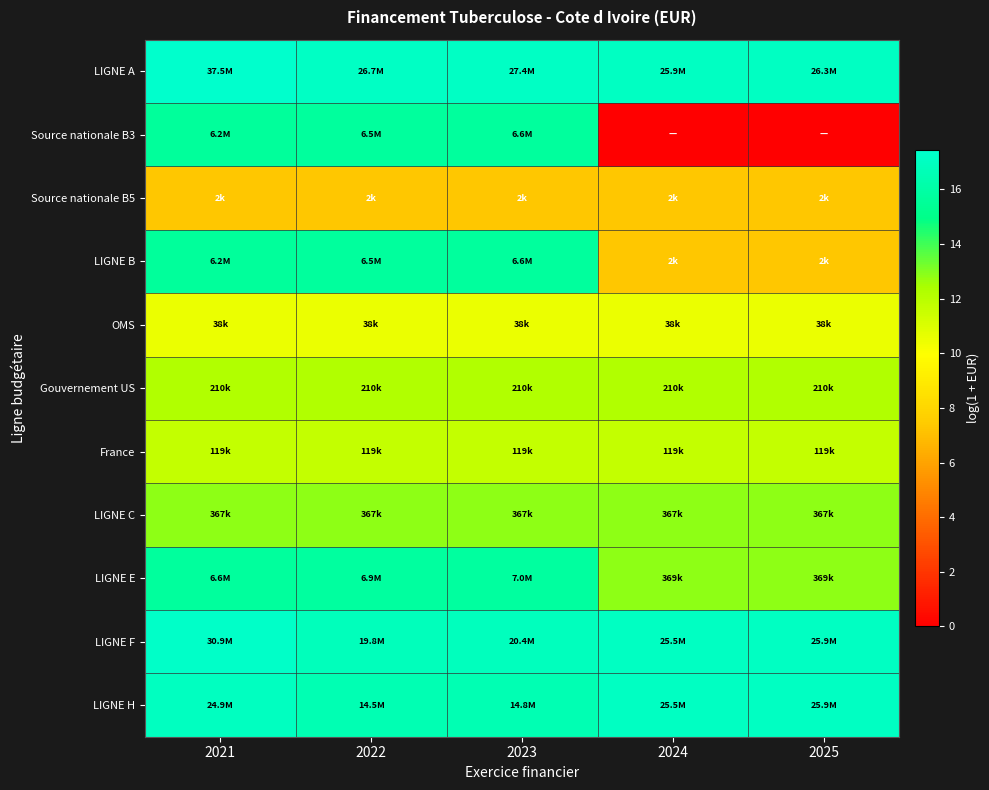

At which category does the chart reach its peak across all series?

2021